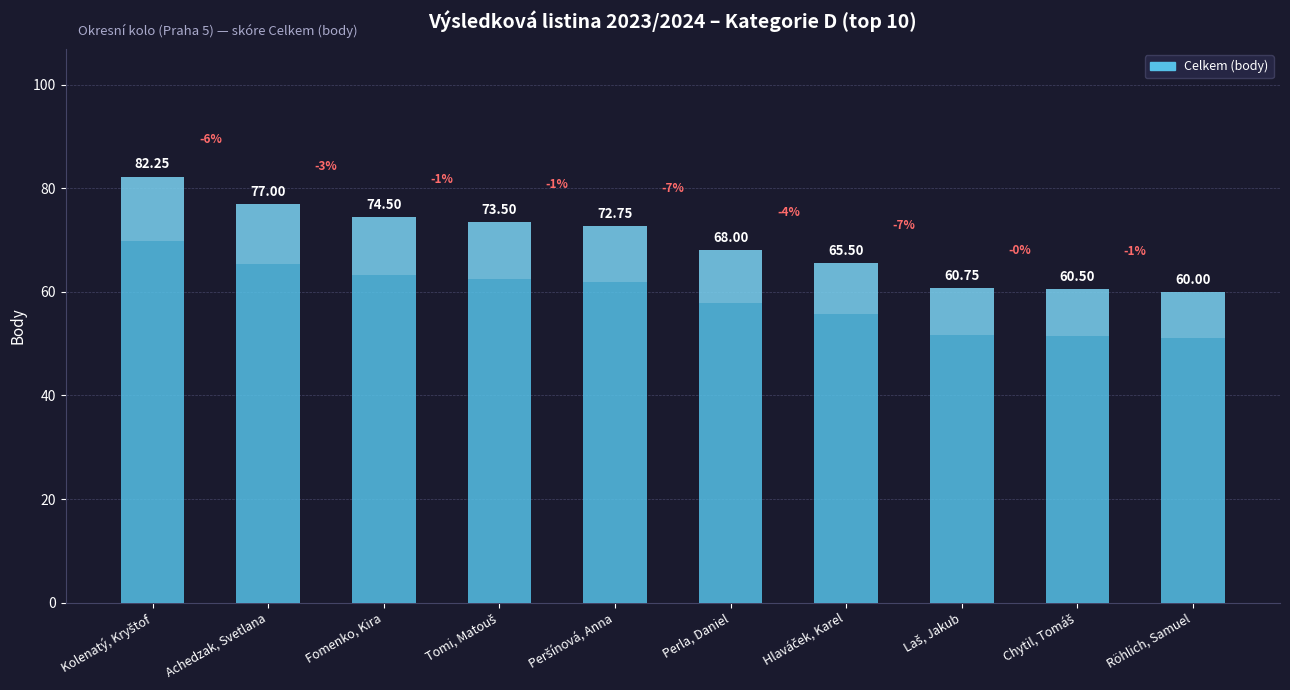

At which label is the value closest to 71?

Peršínová, Anna